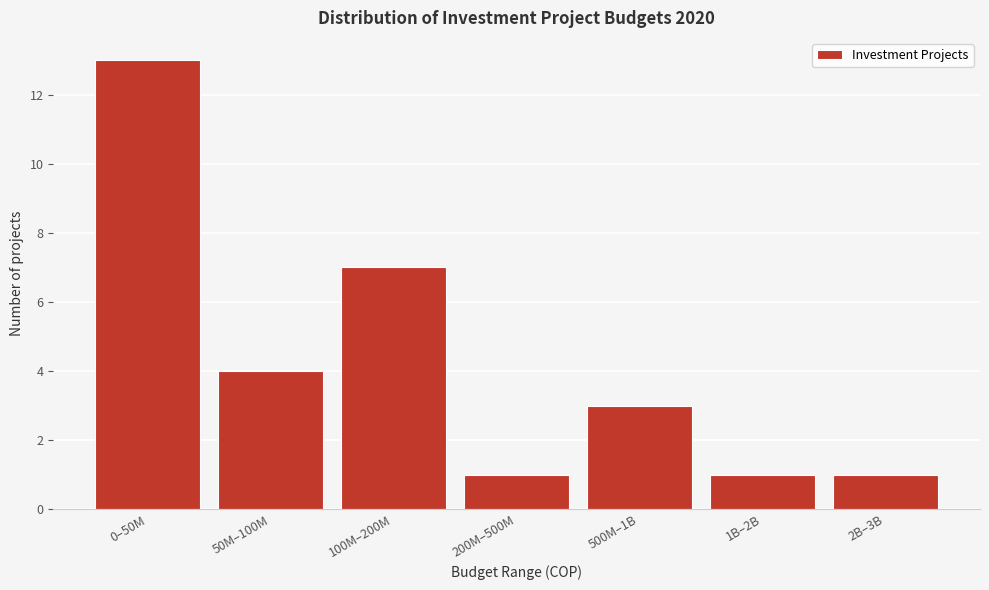

Reading right to left, what are all the values shown in this chart?

2B–3B=1	1B–2B=1	500M–1B=3	200M–500M=1	100M–200M=7	50M–100M=4	0–50M=13